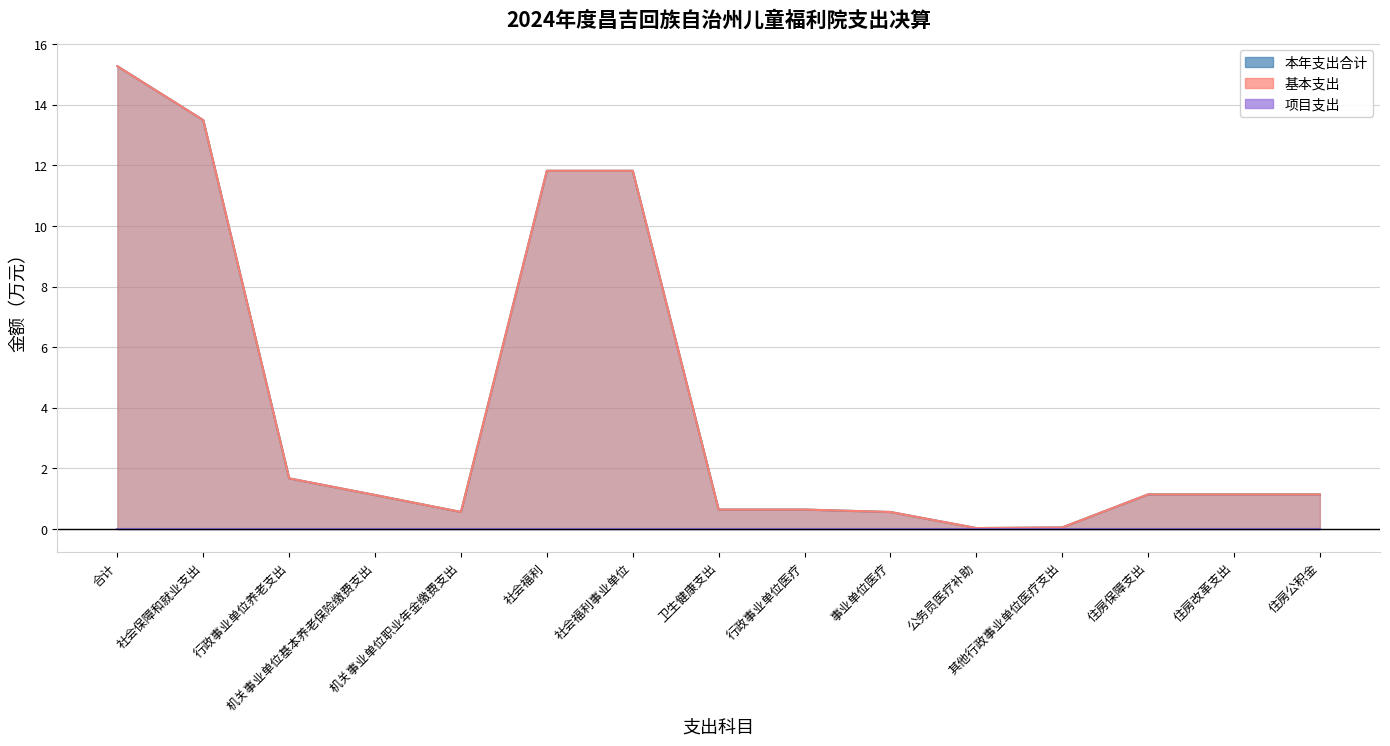

Does the chart have visible grid lines?

Yes